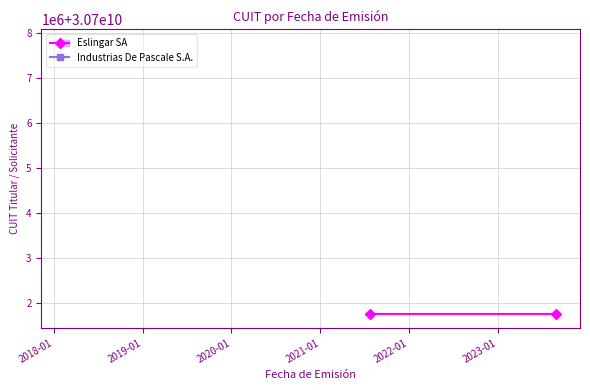

Rank the series at 2018-01 from lowest to highest value.

Eslingar SA, Industrias De Pascale S.A.